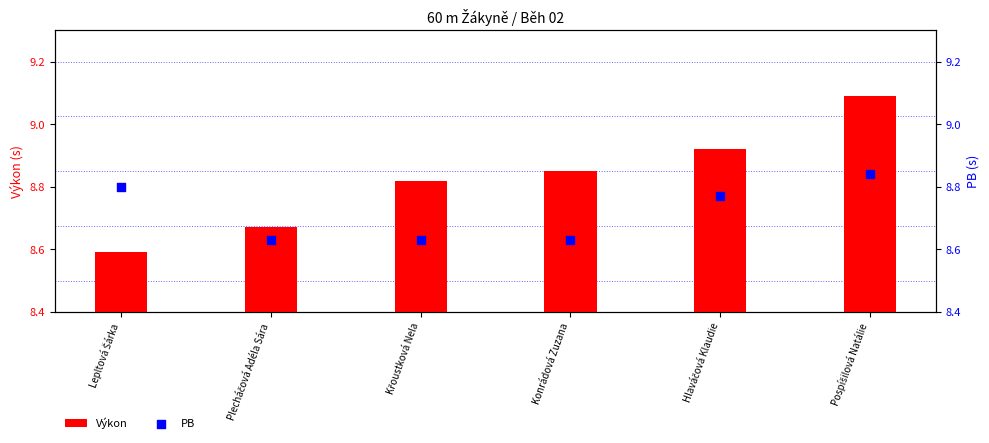

Which series contains the highest Y value?

Výkon